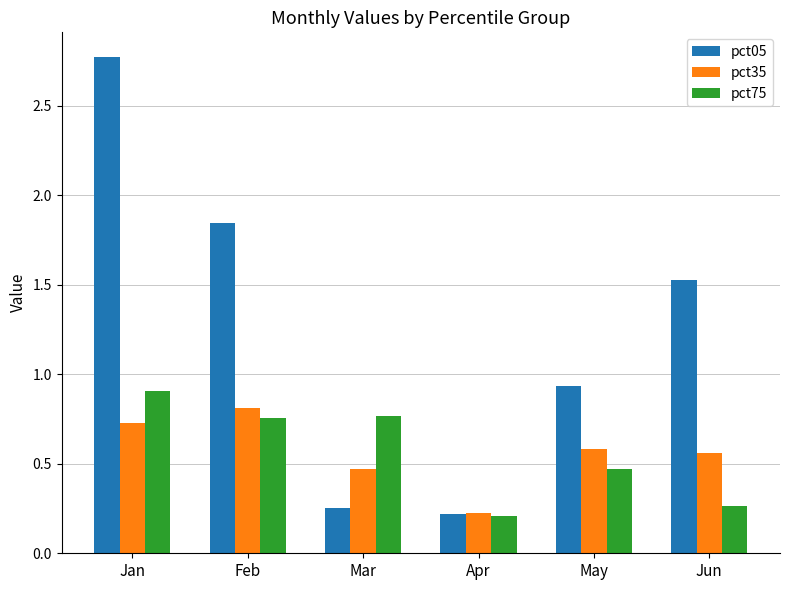

Which series has the largest total across all categories?

pct05